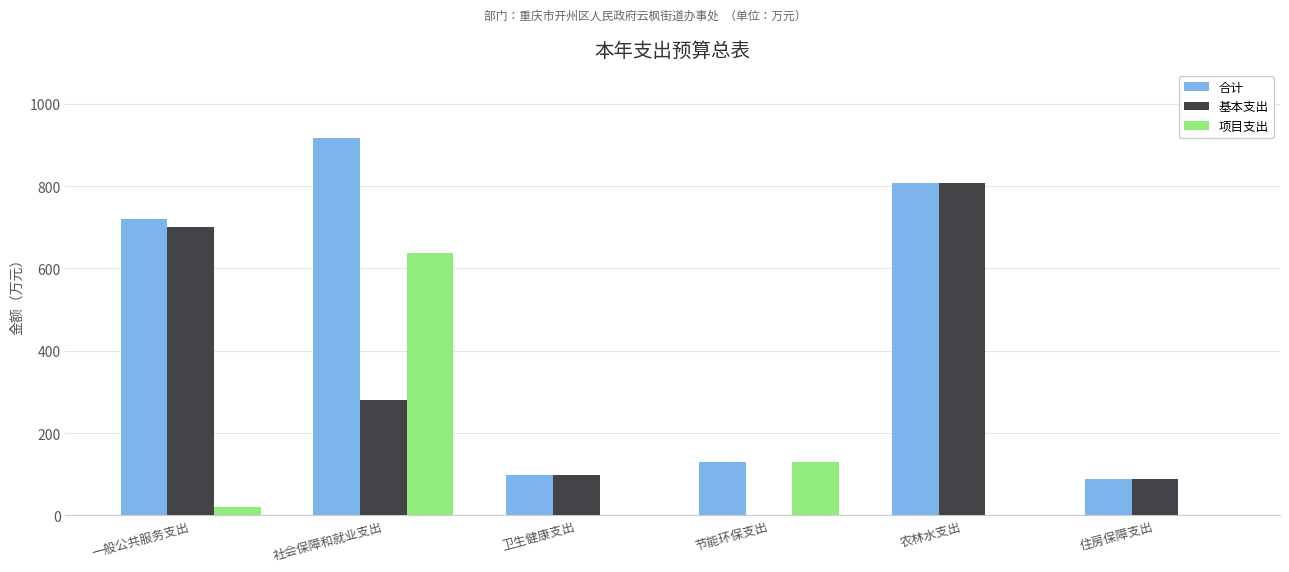

Where is 基本支出 nearest to the value 404?

社会保障和就业支出